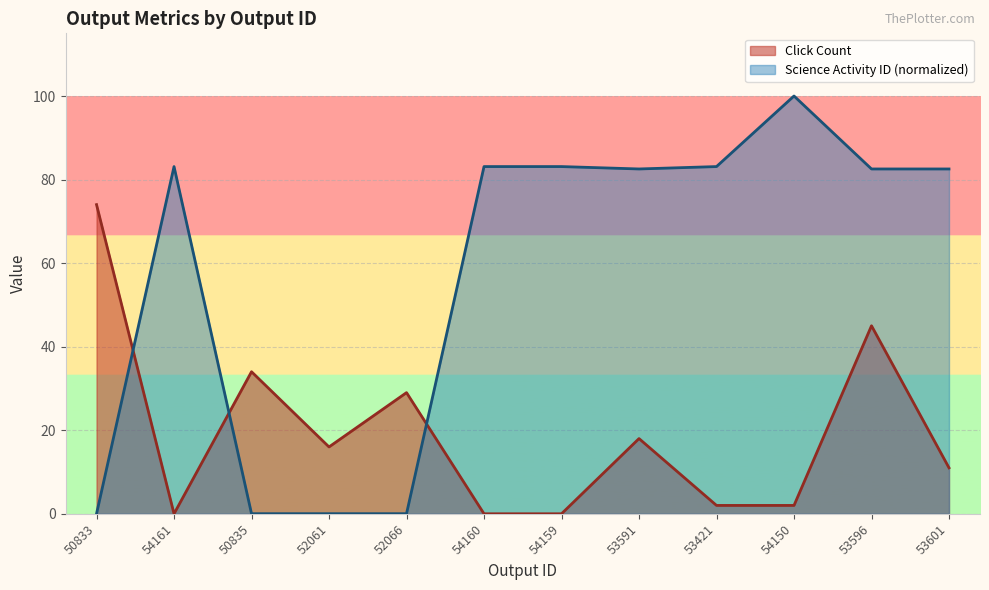

Between 54161 and 50835, which series saw the biggest shift?

Science Activity ID (normalized)